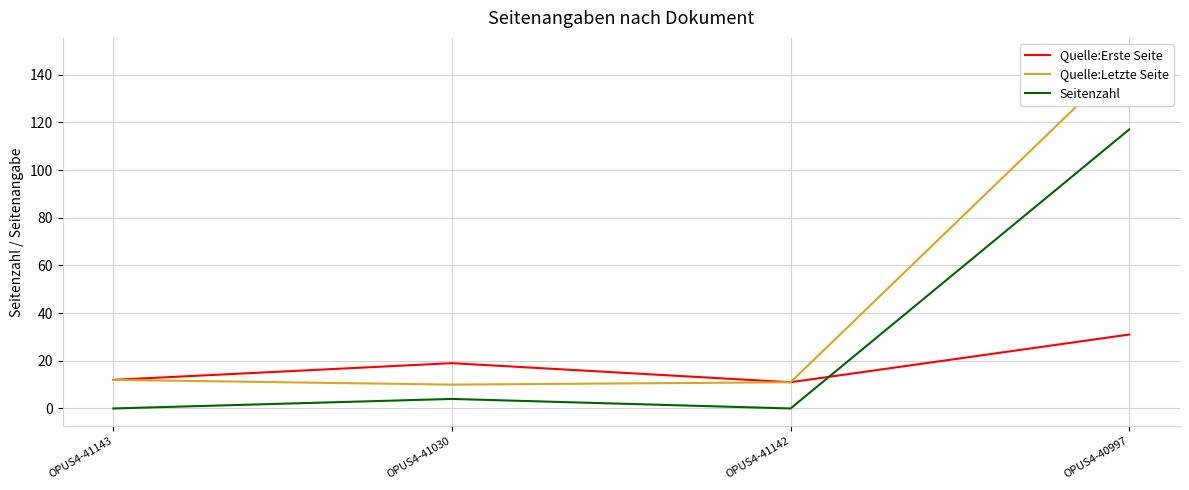

How many lines are shown in the chart?

3